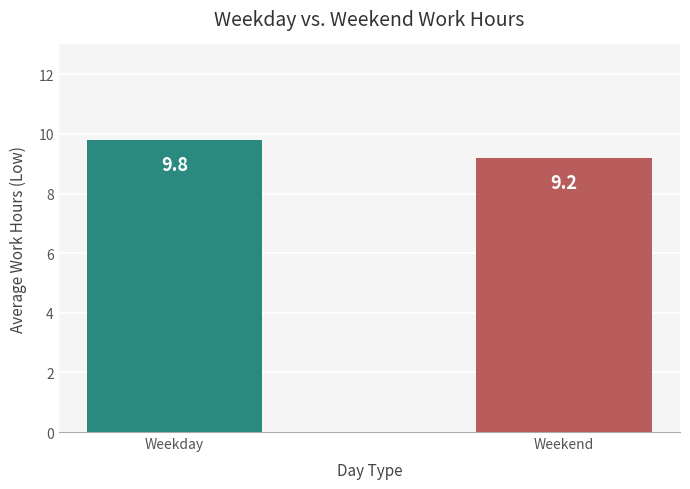

At which label is the value closest to 9?

Weekend